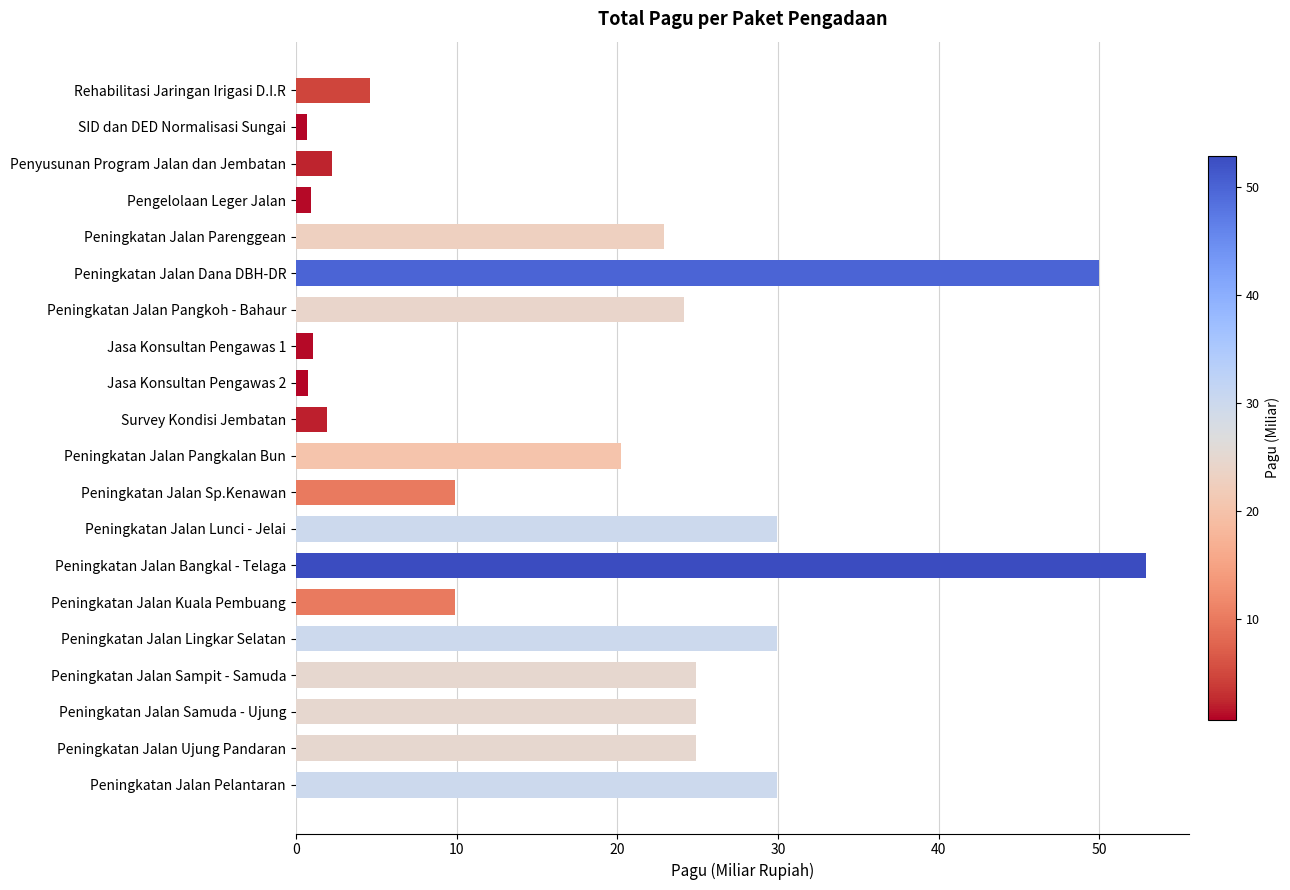

What is the average value?

18.3